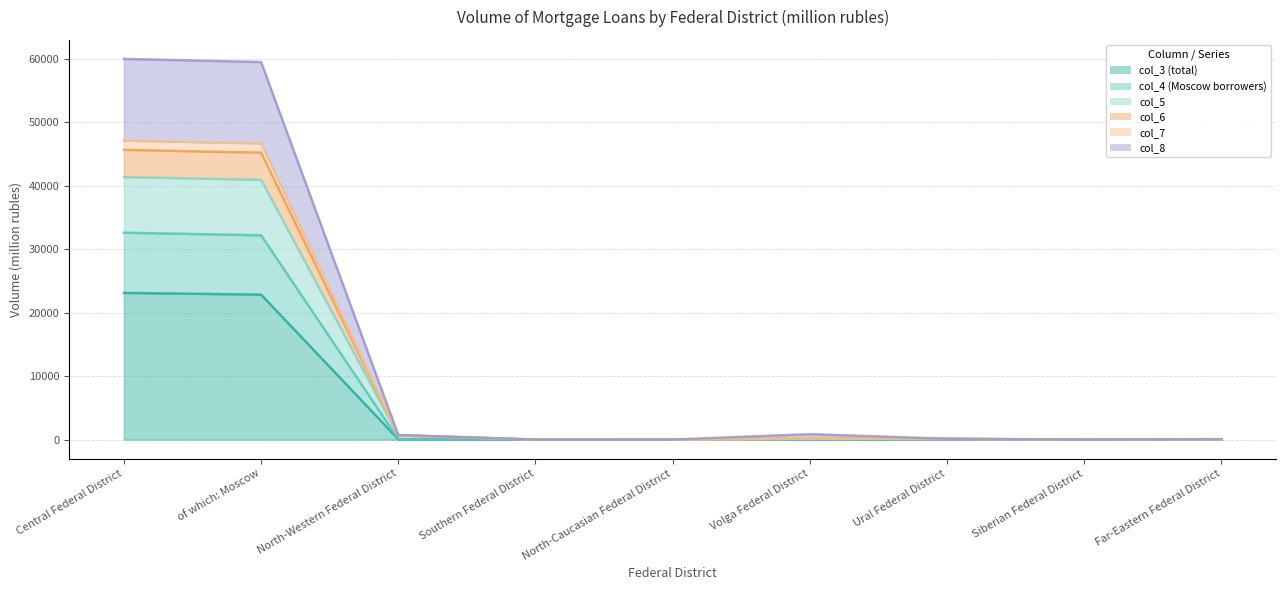

Is the value of col_8 at Ural Federal District greater than the value of col_3 (total) at Central Federal District?

No